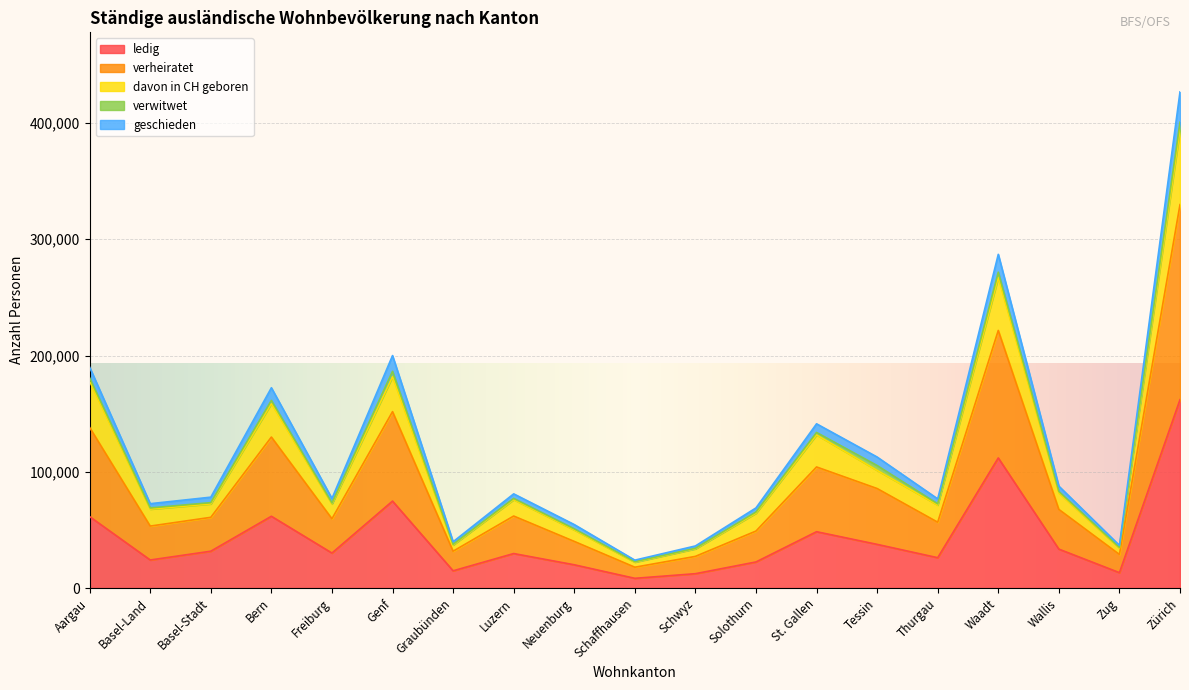

Where is ledig nearest to the value 85185?

Genf